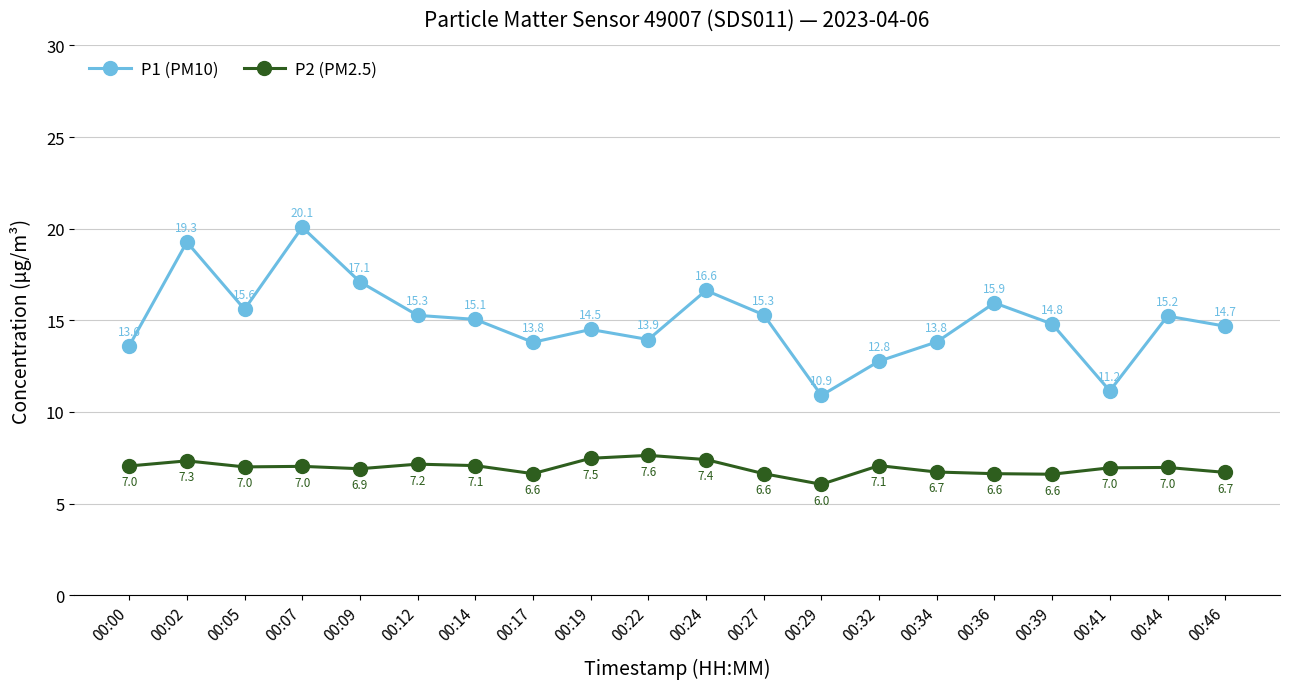

The P2 (PM2.5) series shows 2.8 at 00:22. True or false?

False